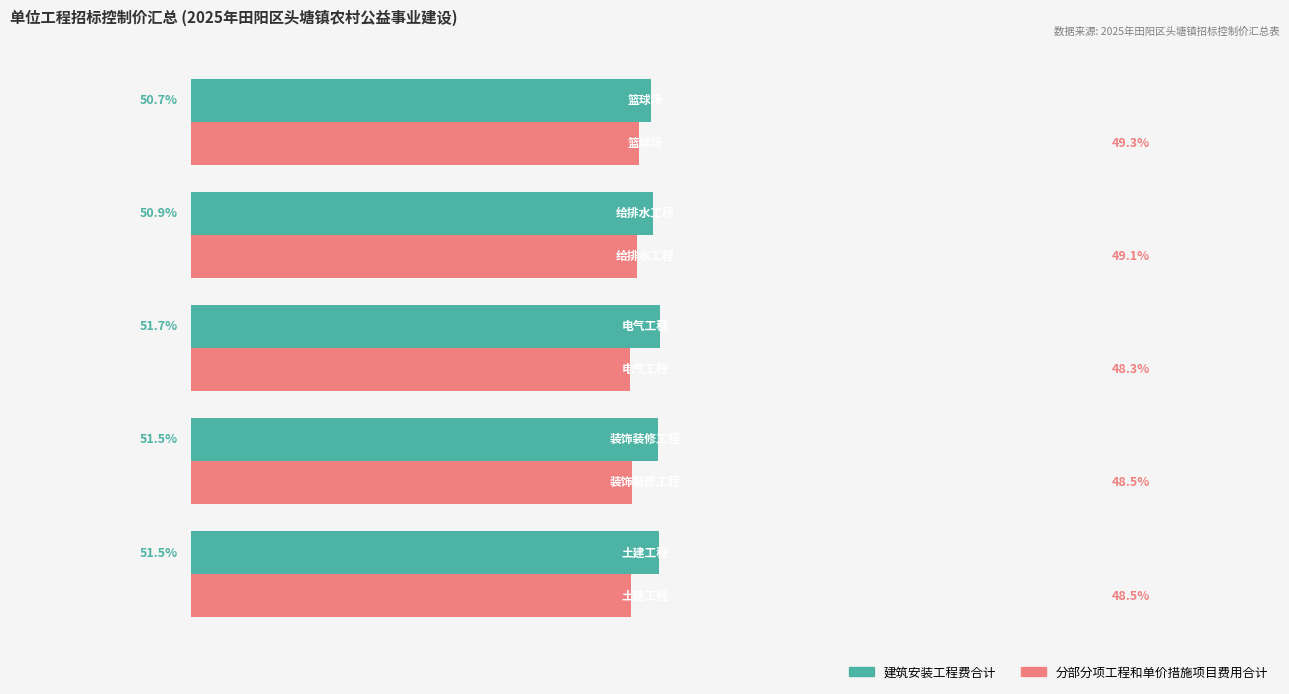

Which series has the largest total across all categories?

建筑安装工程费合计